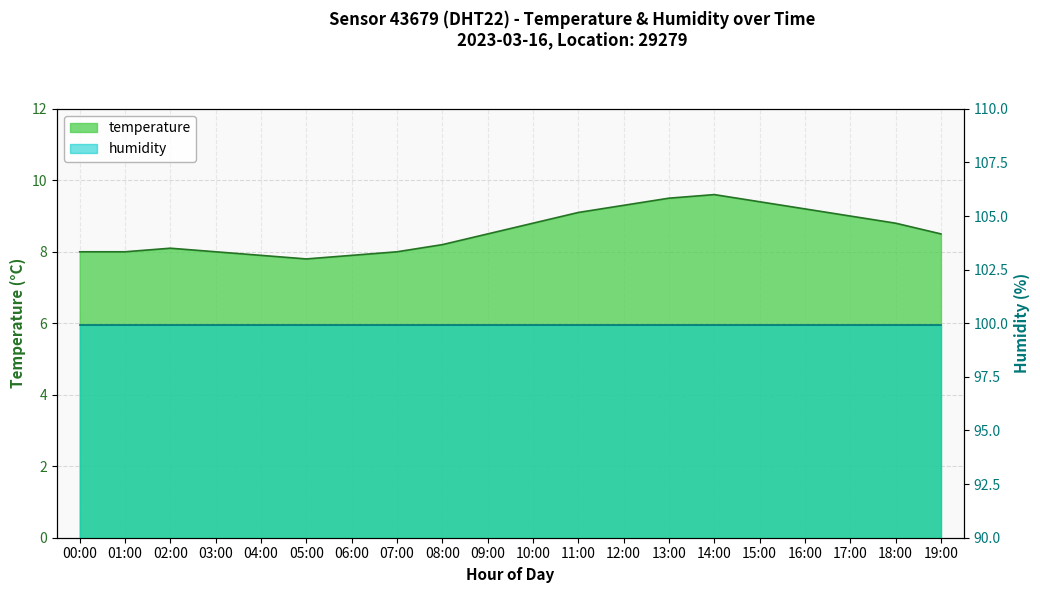

At which category does the data reach its first local valley?

05:00